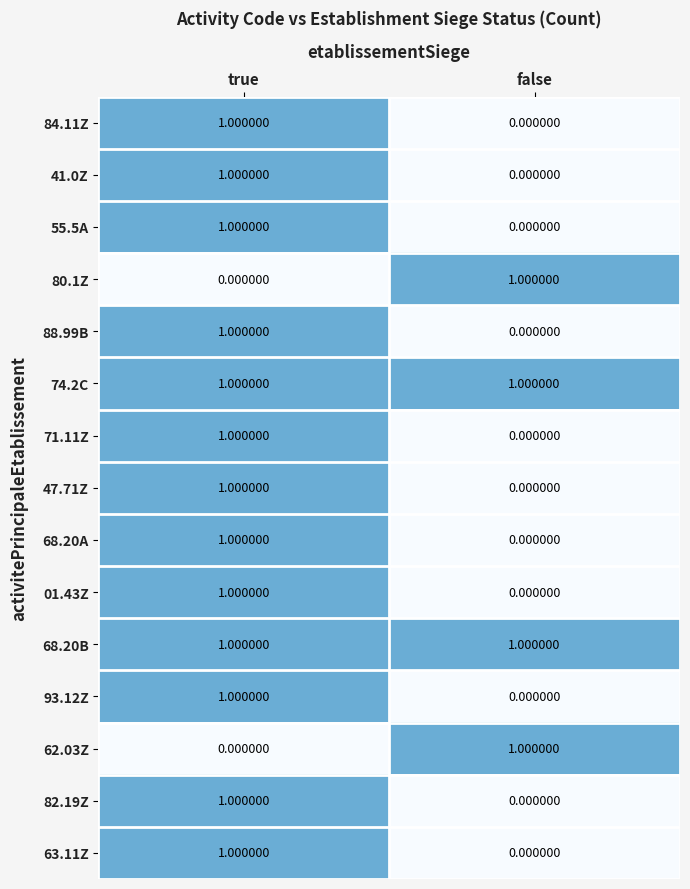

Rank the categories by 68.20A value from highest to lowest.

true, false